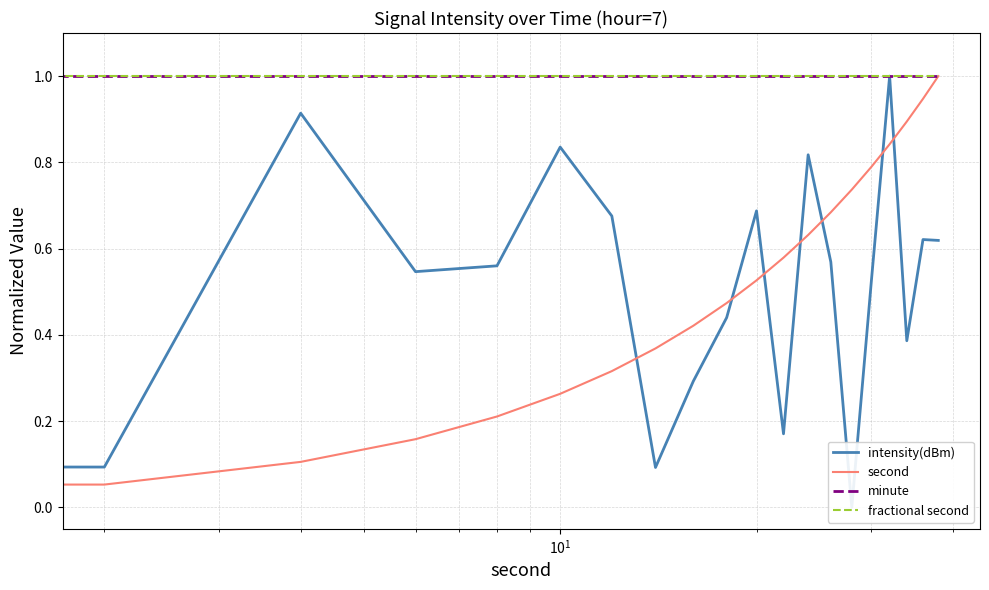

True or false: second and minute intersect in this chart.

False